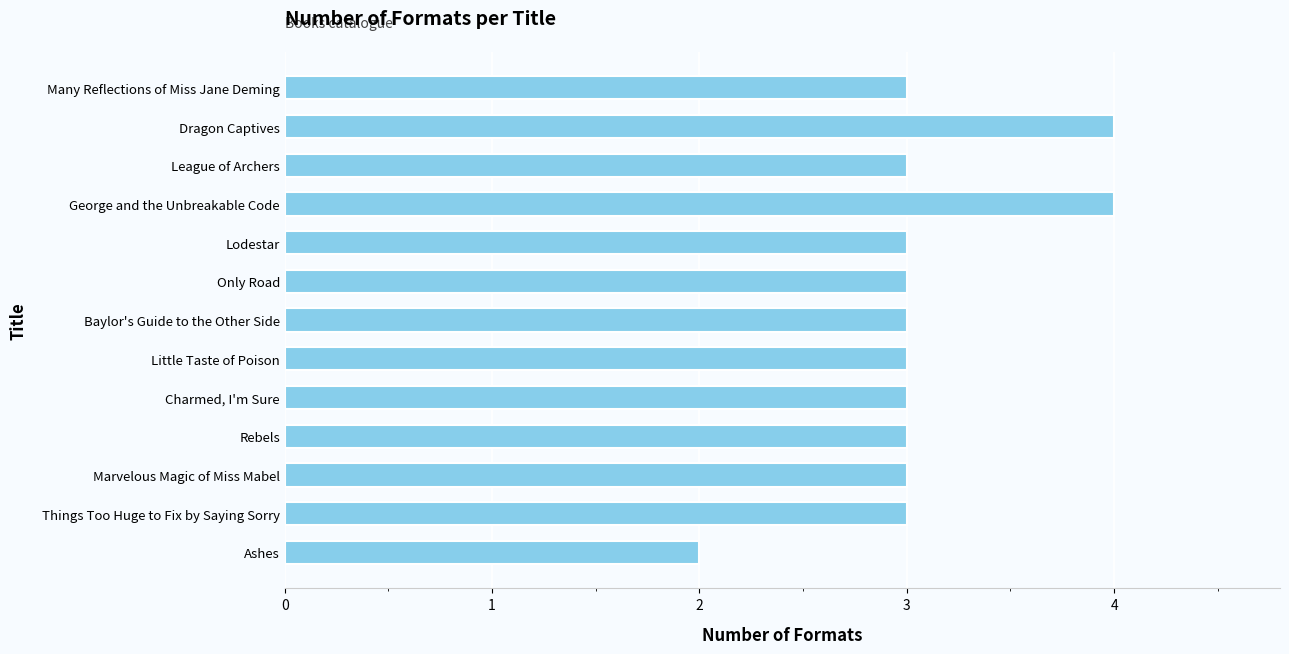

Is it true that the value at Many Reflections of Miss Jane Deming is 5?

False